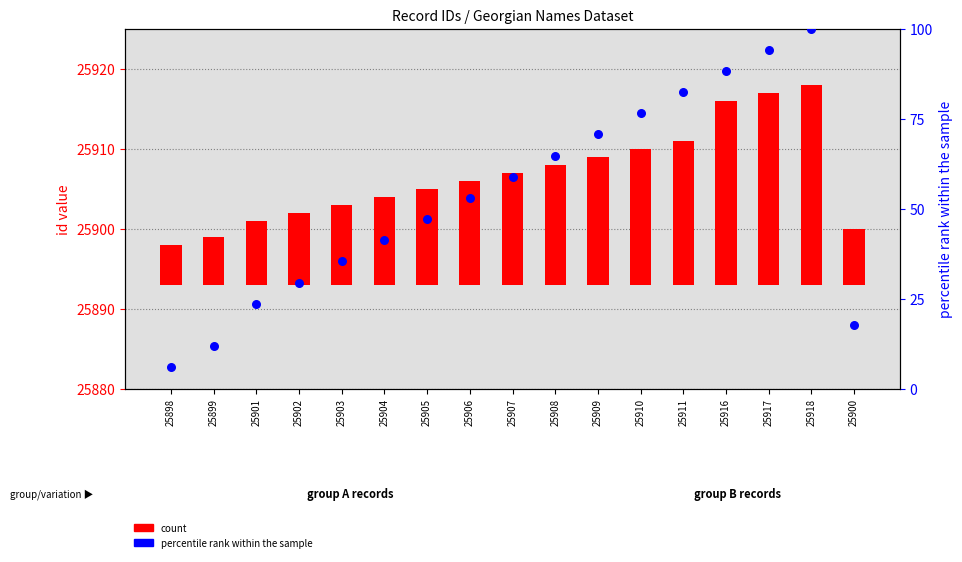

Is the value of count at 25909 greater than the value of percentile rank within the sample at 25908?

No